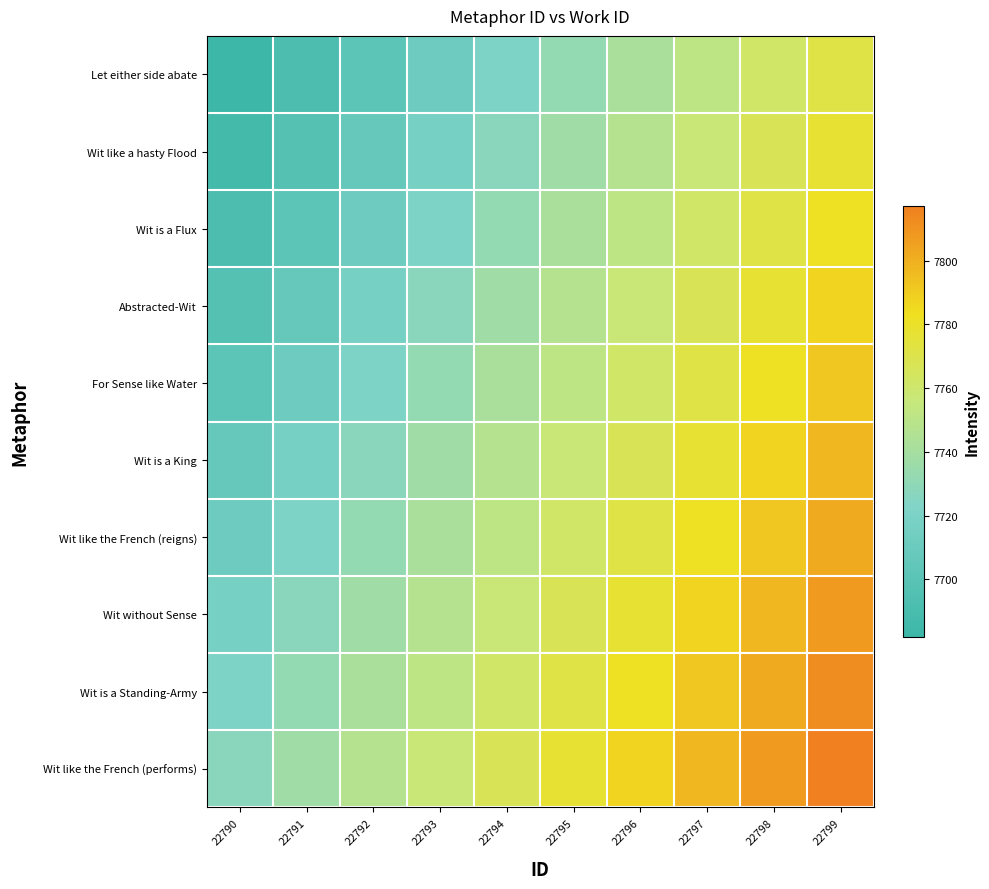

How many series are shown in this chart?

10